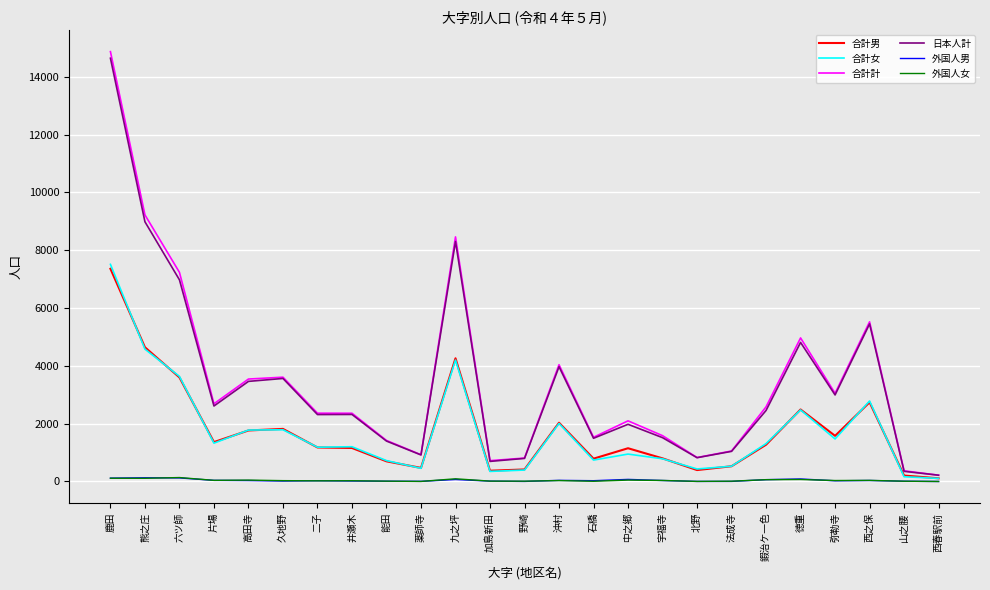

At which category is the sum across all series the highest?

鹿田